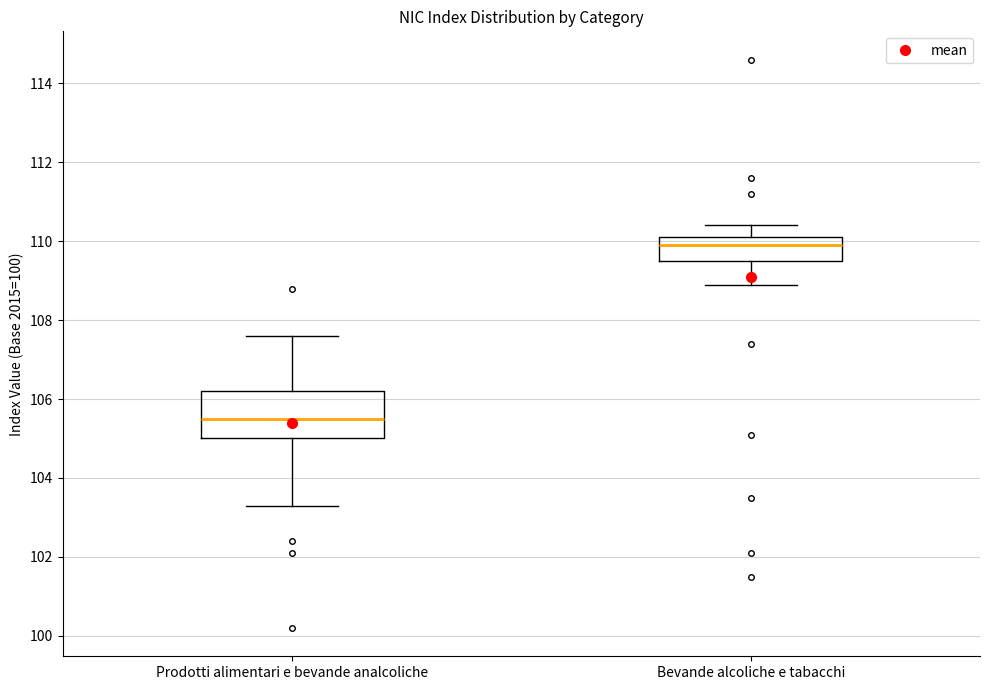

Reading left to right, read every box against the y-axis: the position of its median line, the range the box covers, and the ends of its whiskers. The values are not printed on the chart, so give them approximately, as read against the axis.

Prodotti alimentari e bevande analcoliche: median 105.6, box 105.0 to 106.2, whiskers 103.4 to 107.6
Bevande alcoliche e tabacchi: median 110.0, box 109.6 to 110.2, whiskers 109.0 to 110.4